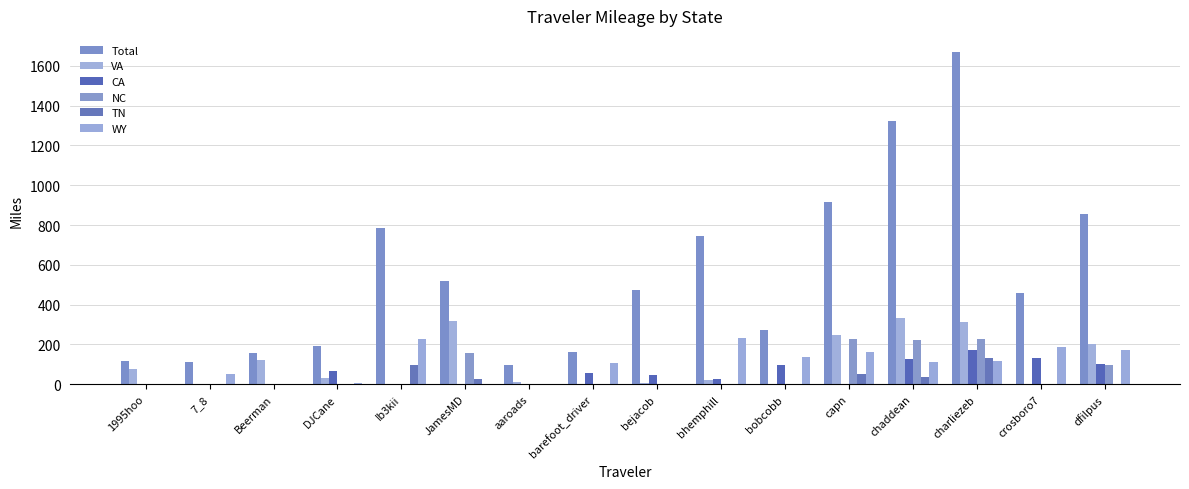

Reading left to right, what are all the values shown in this chart?

Total: 117.3	113.5	158.2	193.8	787.4	520.5	95.0	161.8	475.5	743.2	274.1	917.5	1323.1	1667.5	456.1	855.0
VA: 74.3	0.0	123.2	29.3	0.0	319.7	12.1	0.0	4.5	22.1	0.0	245.1	333.3	311.6	0.0	201.7
CA: 0.0	0.0	0.0	66.8	0.0	0.0	0.0	54.1	44.0	25.5	94.2	0.0	127.0	169.8	129.5	101.4
NC: 0.0	0.0	0.0	0.0	0.0	157.6	0.0	0.0	0.0	1.9	0.0	229.2	222.2	229.2	0.0	95.5
TN: 0.0	0.0	0.0	0.0	97.2	28.2	0.0	0.0	0.0	0.0	0.0	53.6	38.2	130.5	0.0	0.0
WY: 0.0	49.3	0.0	6.4	227.3	0.0	0.0	105.5	2.7	230.2	138.4	160.4	111.8	117.8	186.1	170.3